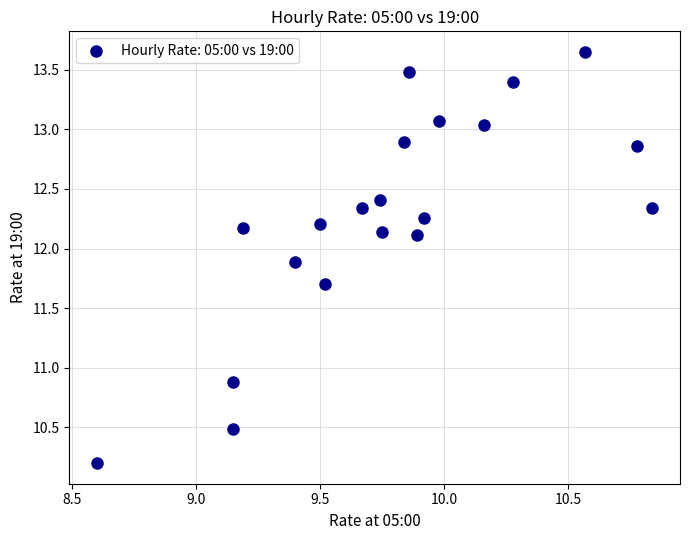

What Y value in the scatter plot is closest to 11?

10.9